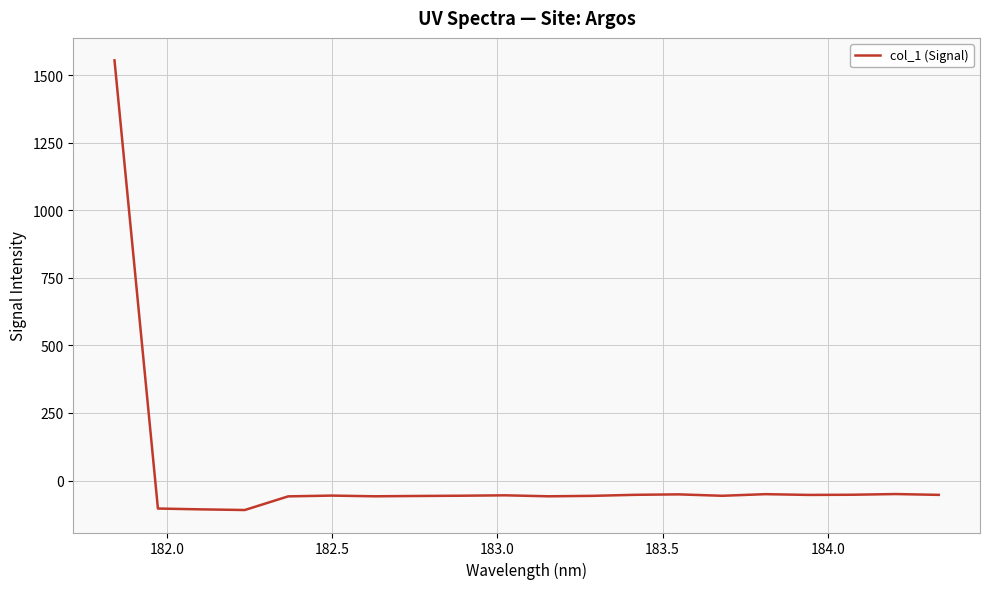

How many values exceed -55?

9